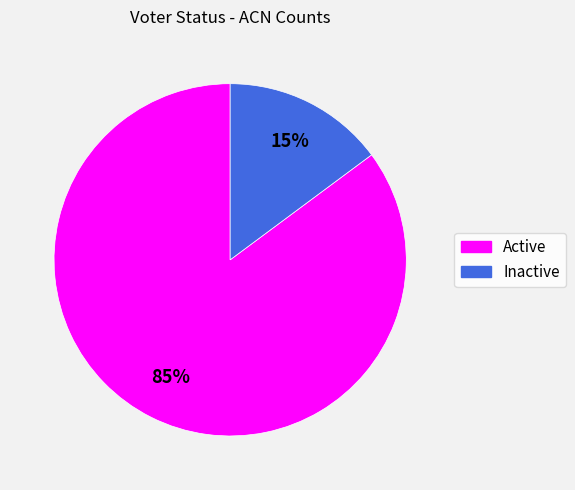

Does Inactive represent more than half of the total?

No